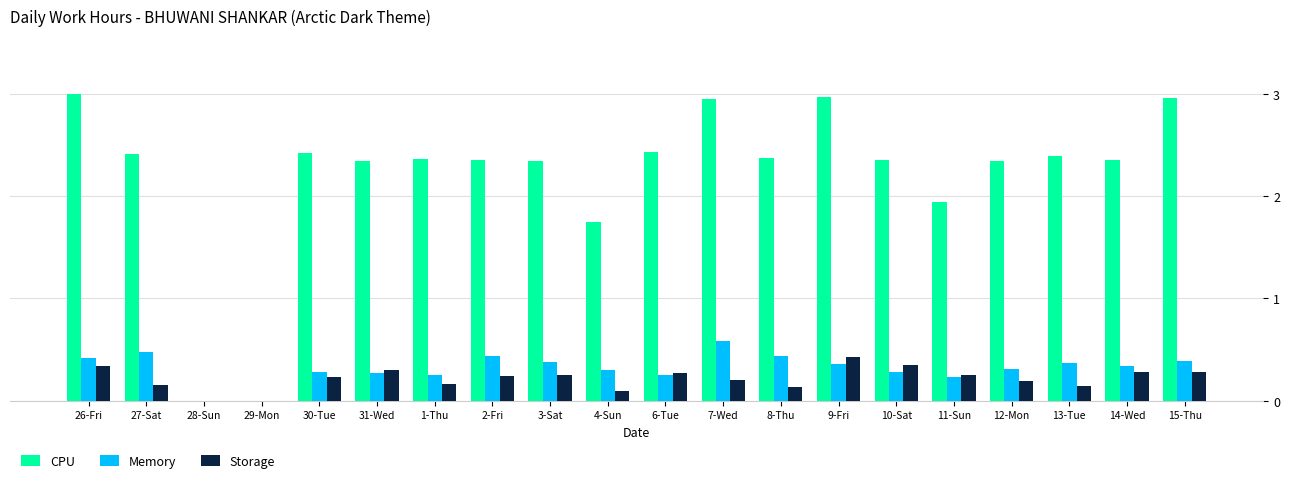

What is the sum of the Storage values at 9-Fri and 27-Sat?

0.6